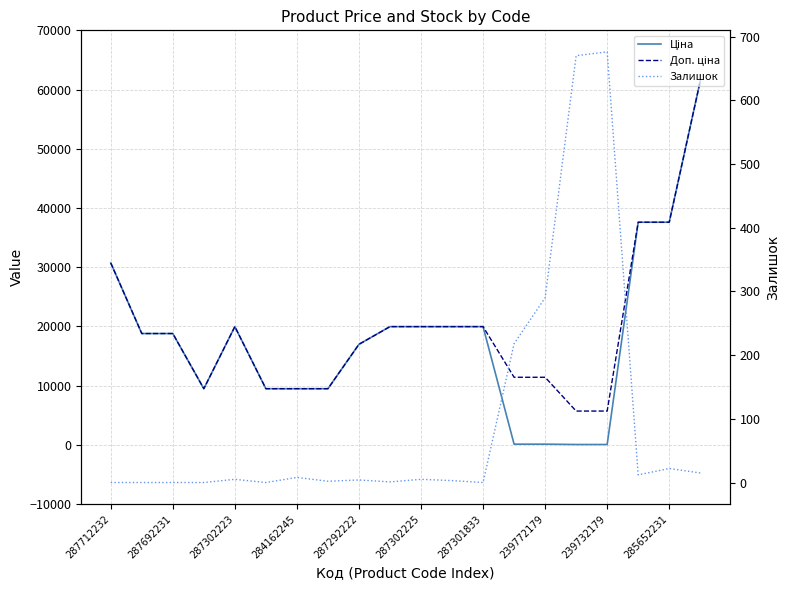

Does the chart have visible grid lines?

Yes